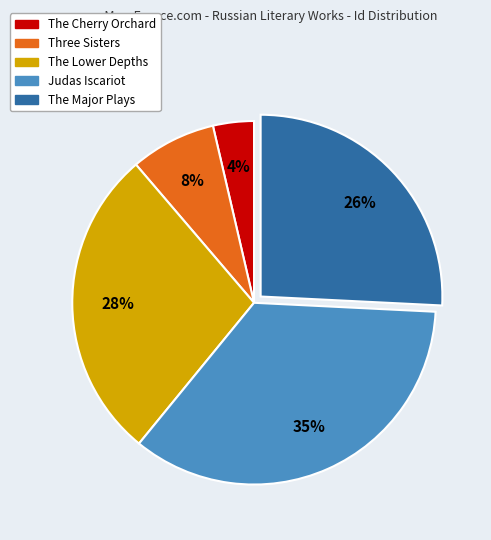

Does any single category account for the majority?

No